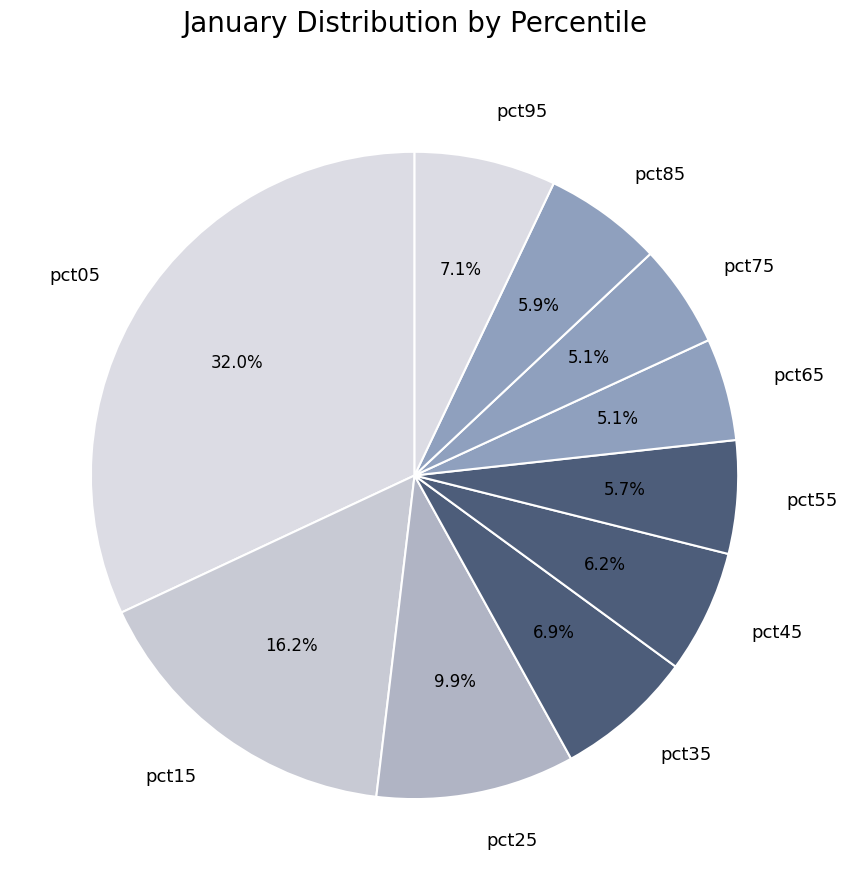

Which category has the biggest portion of the pie?

pct05